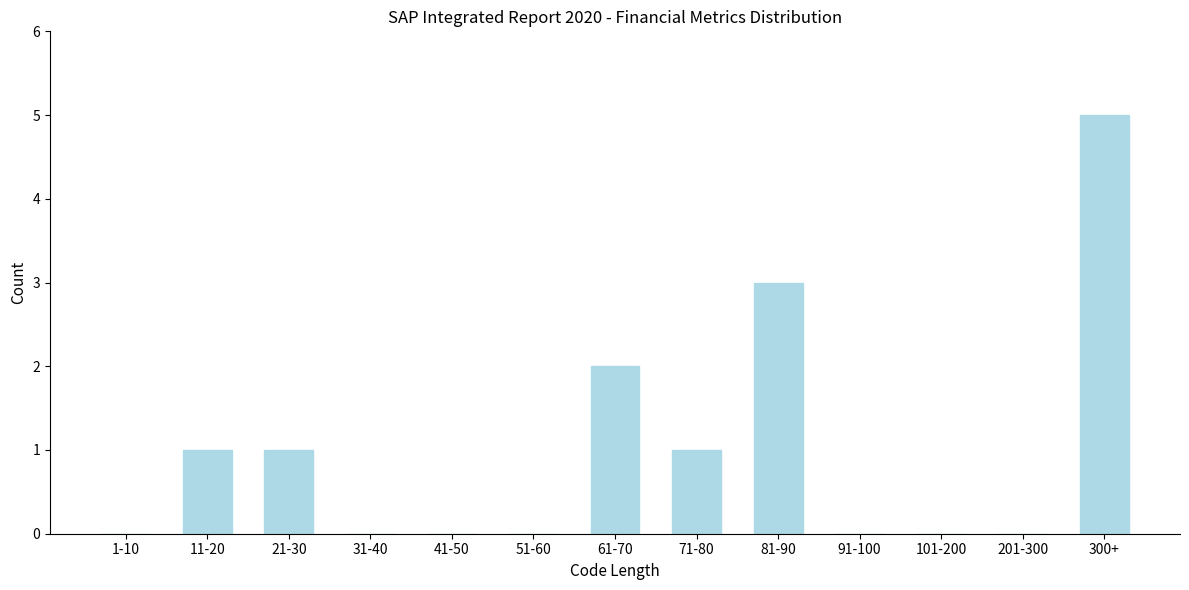

What is the sum of the values at 61-70 and 21-30?

3